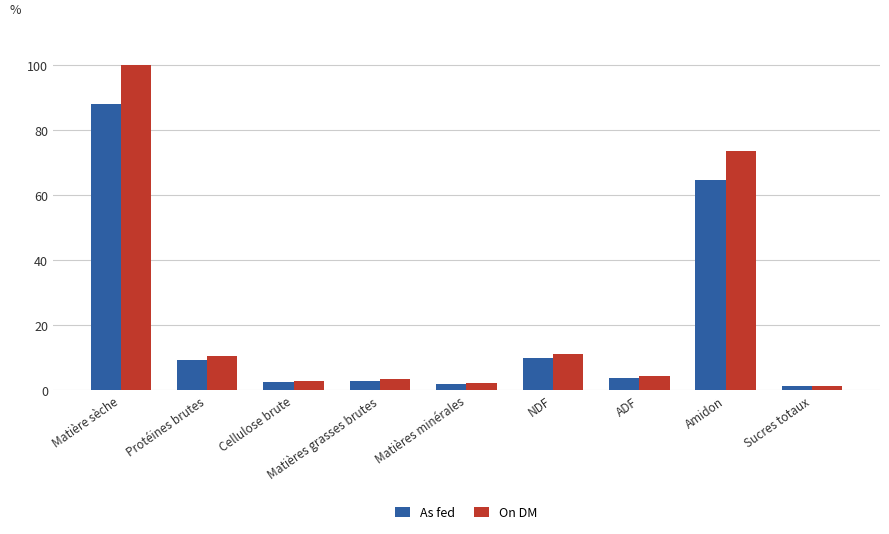

Reading left to right, list all the values displayed in this chart.

As fed: Matière sèche=87.8	Protéines brutes=9.3	Cellulose brute=2.4	Matières grasses brutes=2.9	Matières minérales=1.9	NDF=9.8	ADF=3.8	Amidon=64.6	Sucres totaux=1.1
On DM: Matière sèche=100.0	Protéines brutes=10.6	Cellulose brute=2.8	Matières grasses brutes=3.3	Matières minérales=2.1	NDF=11.1	ADF=4.3	Amidon=73.6	Sucres totaux=1.3